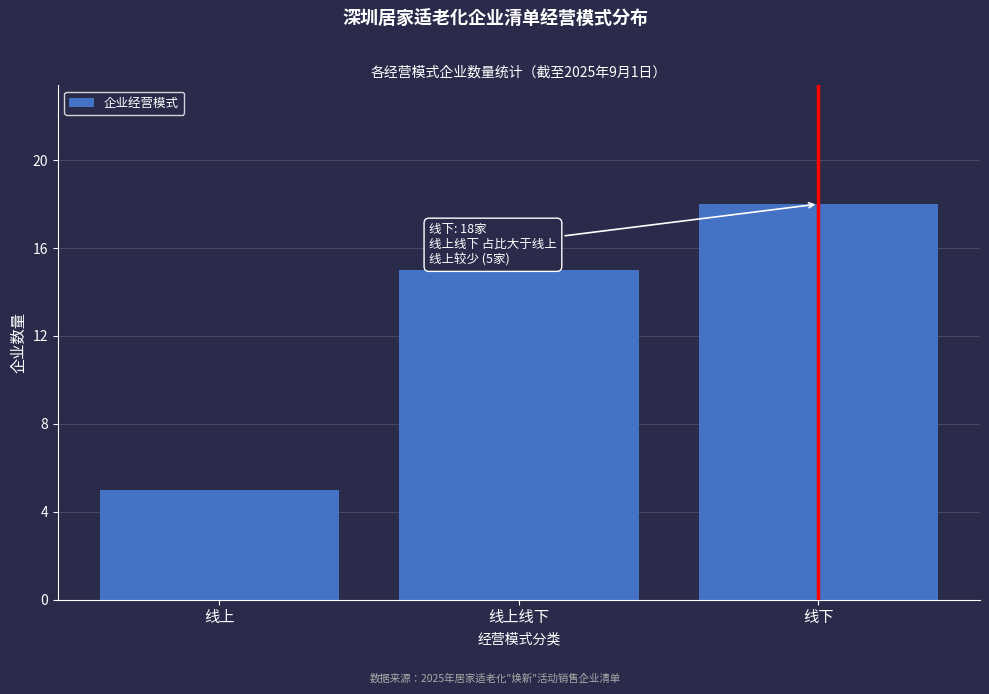

Reading right to left, transcribe all the data shown in this chart.

线下=18	线上线下=15	线上=5